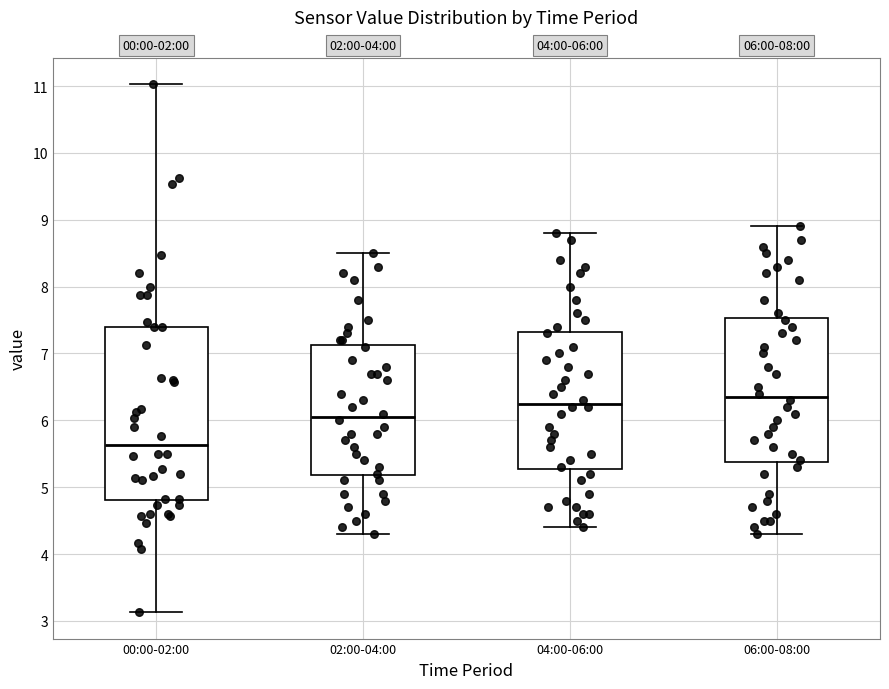

Comparing the boxes themselves (not the whiskers), which one is the tallest?

00:00-02:00